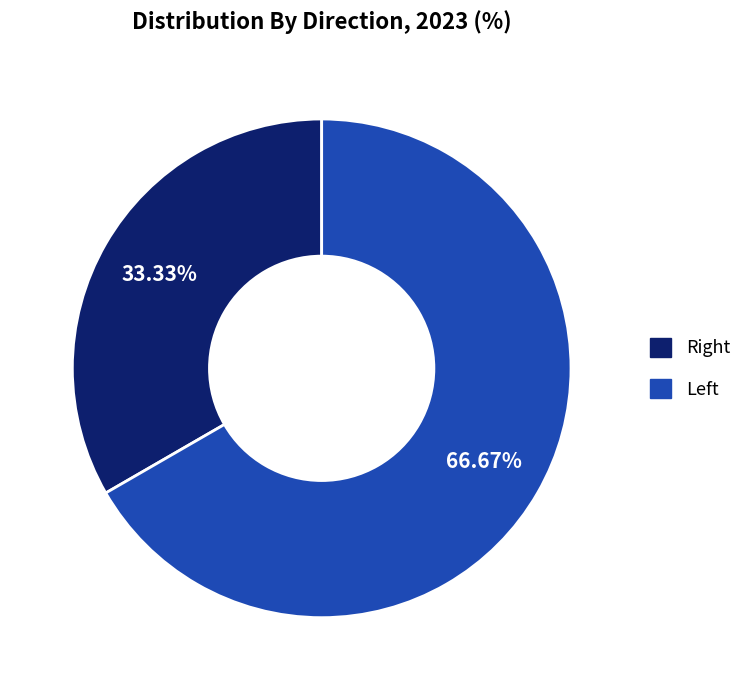

Rank the categories by value from highest to lowest.

Left, Right